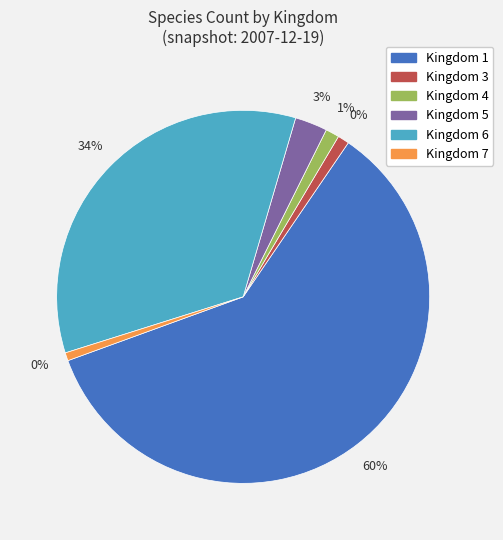

Rank the categories by value from lowest to highest.

7, 3, 4, 5, 6, 1